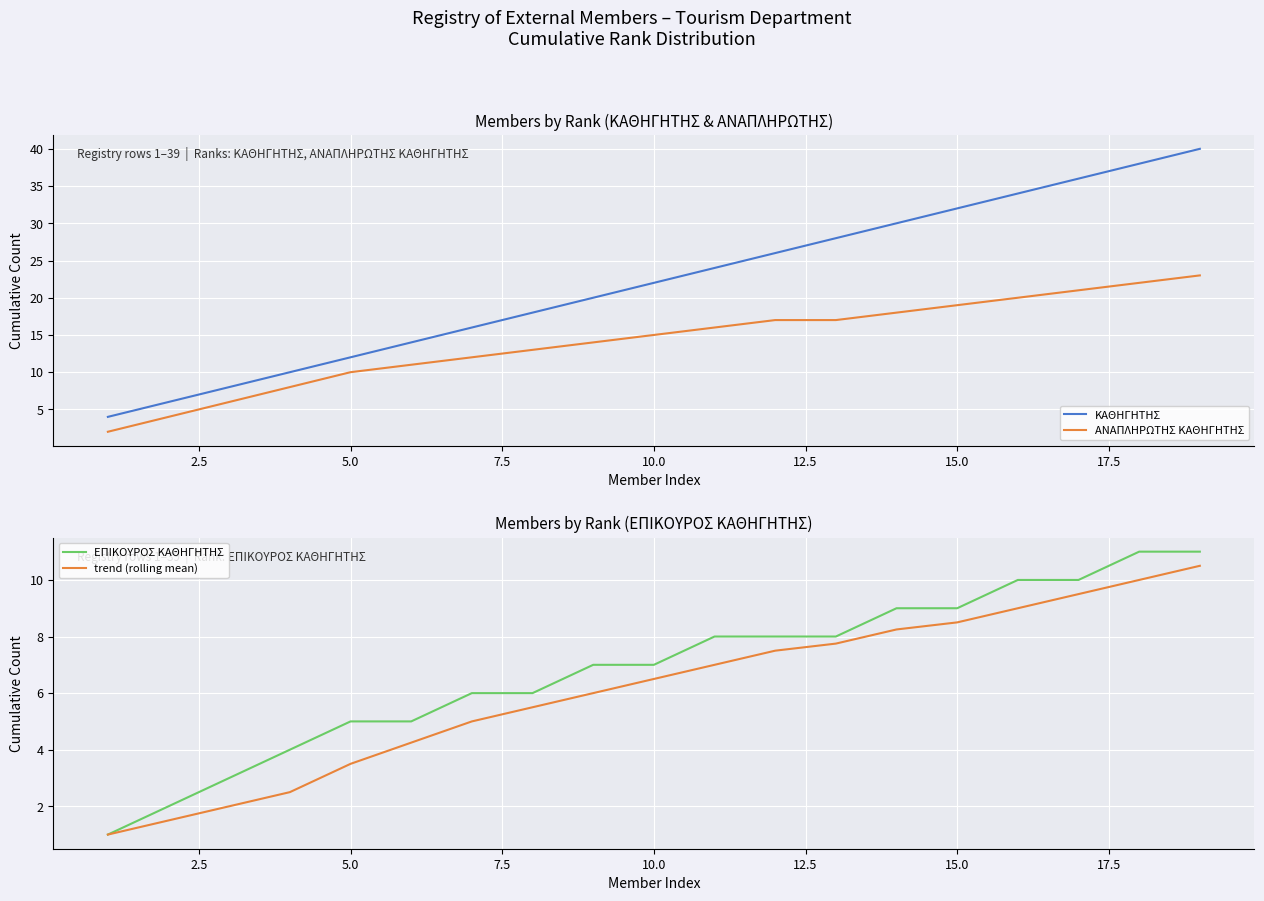

What is the lowest value of the ΕΠΙΚΟΥΡΟΣ ΚΑΘΗΓΗΤΗΣ series?

1.0